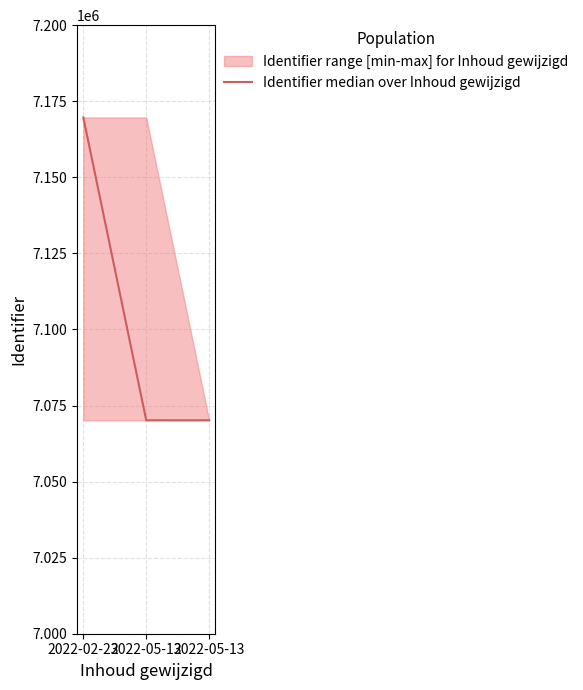

What is the minimum value shown in the chart?

7070146